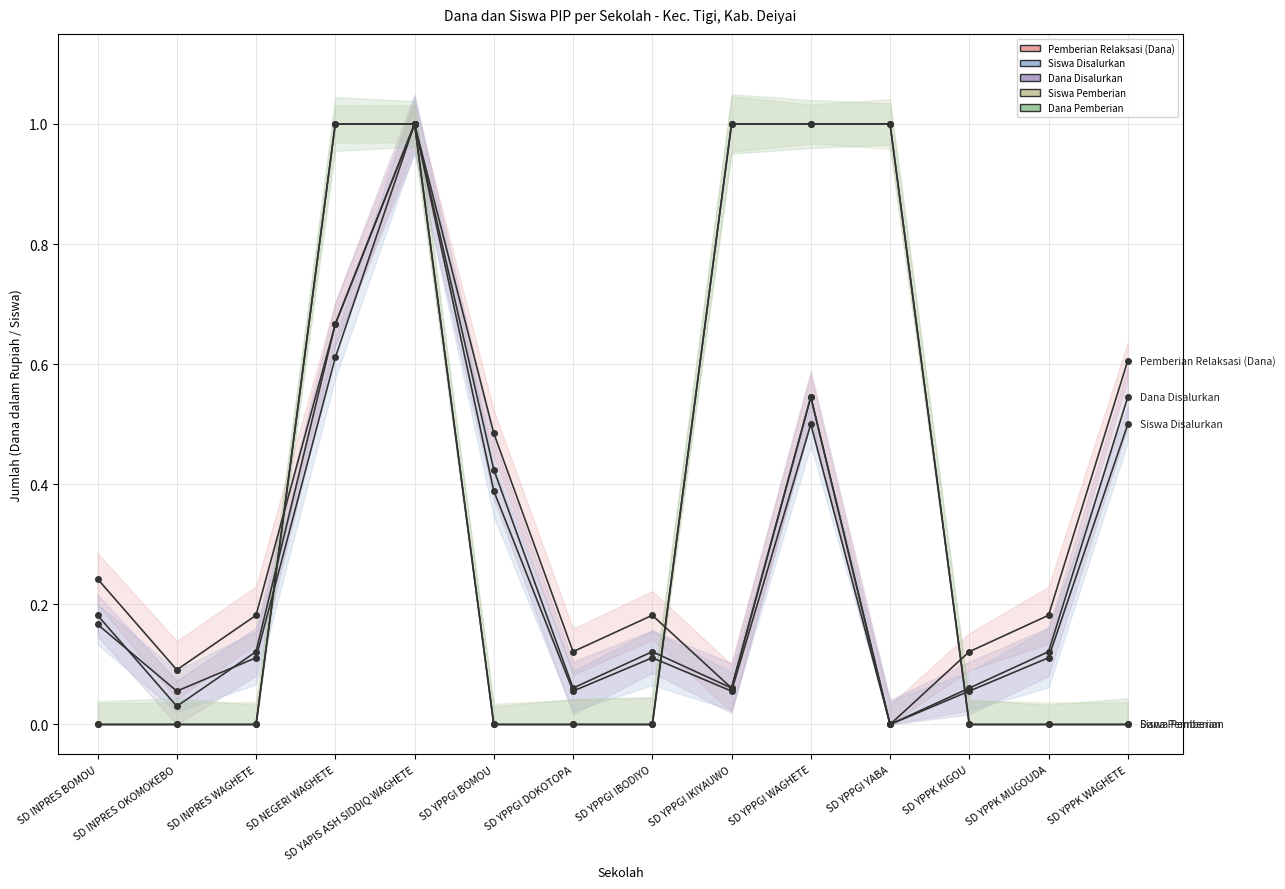

Between which two adjacent categories do Dana Pemberian and Pemberian Relaksasi (Dana) first intersect?

SD INPRES WAGHETE and SD NEGERI WAGHETE